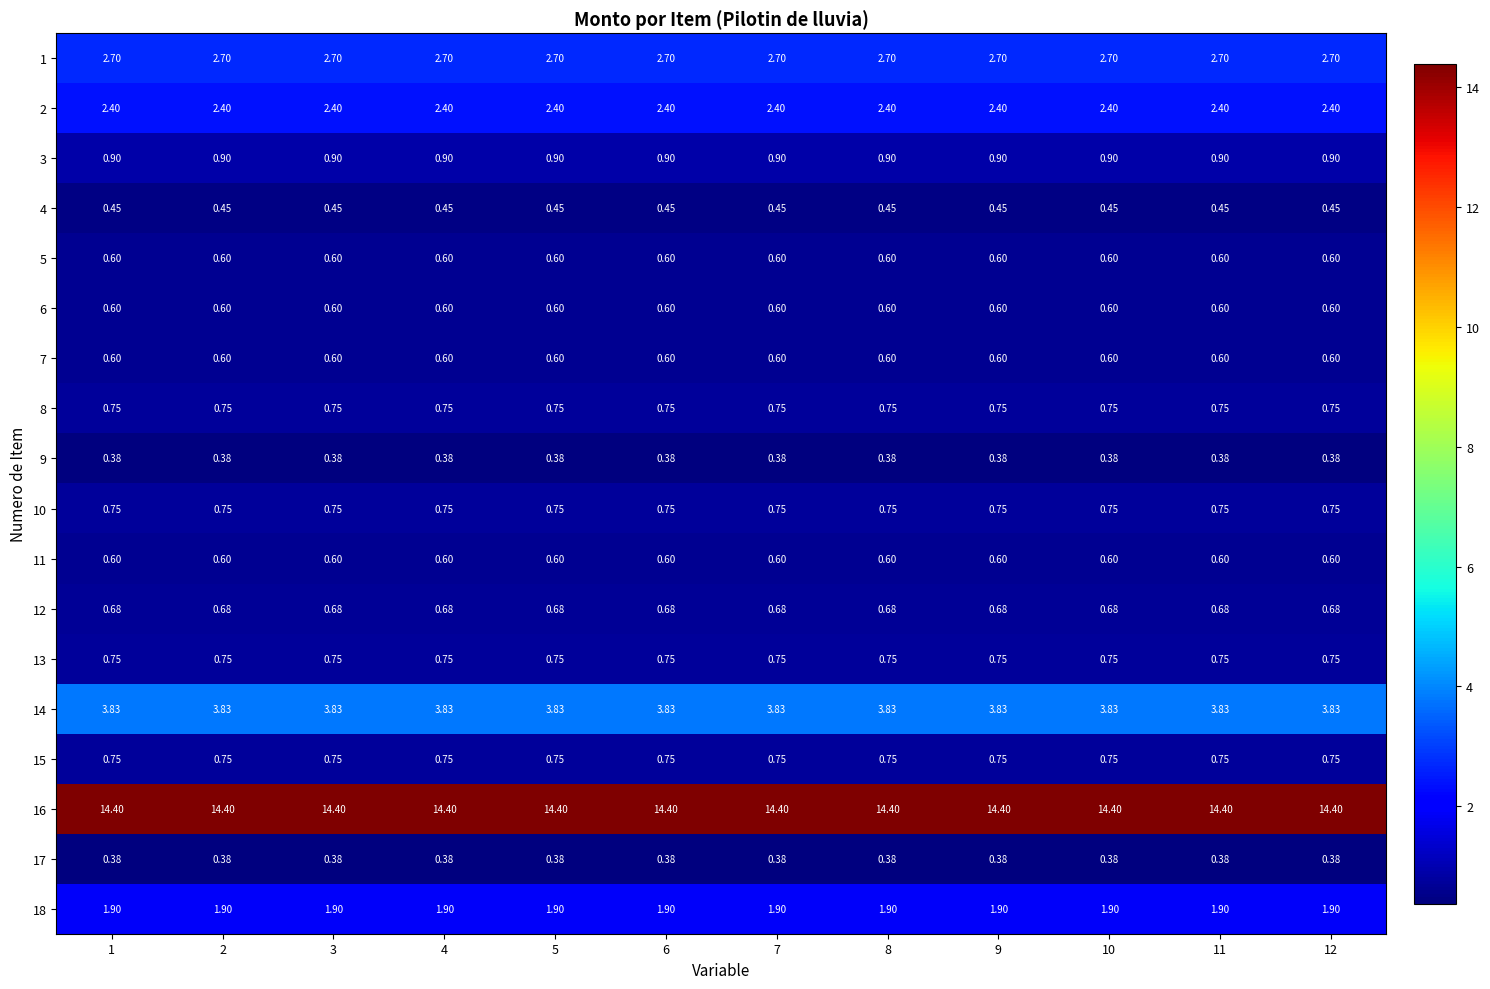

Count the number of categories in the chart.

12